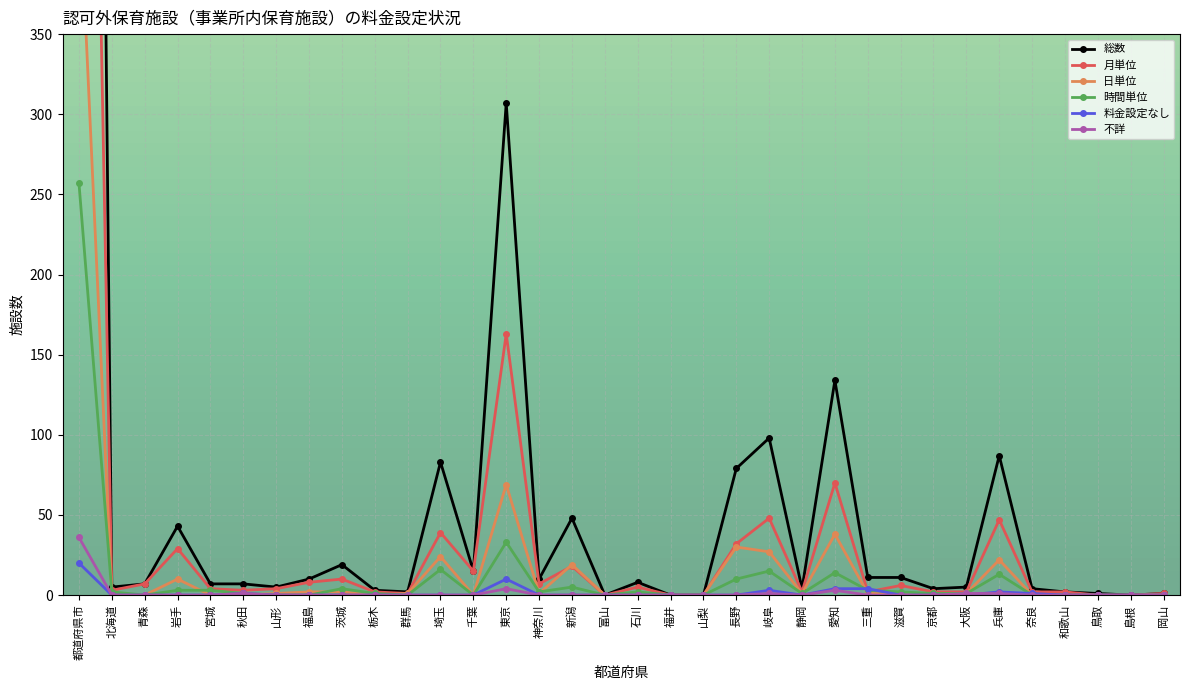

At how many categories does at least one series exceed 708?

1